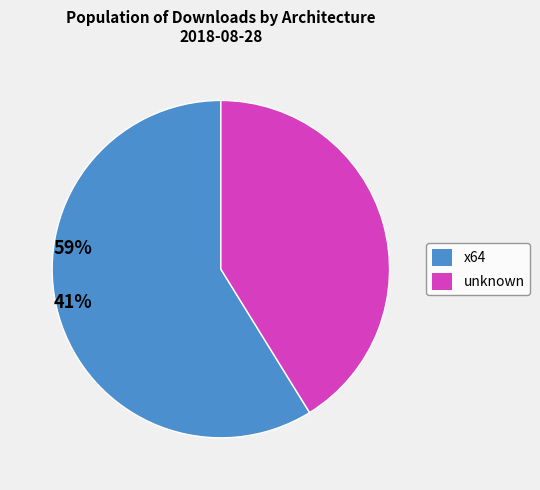

Does any single category account for the majority?

Yes